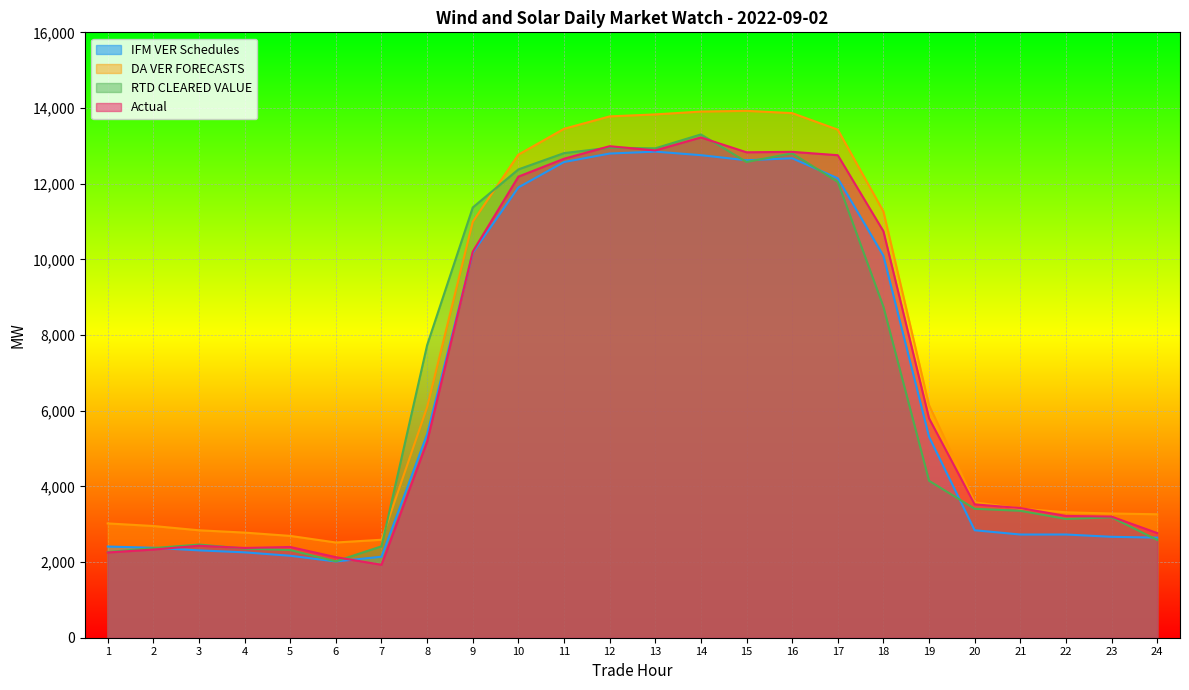

What is the value of the RTD CLEARED VALUE point at the 10th from the left?

12377.3